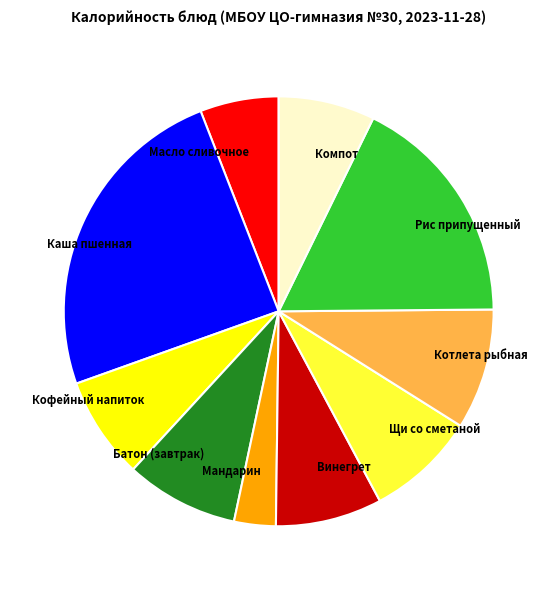

Do Каша пшенная and Батон (завтрак) together represent more than half of the pie?

No